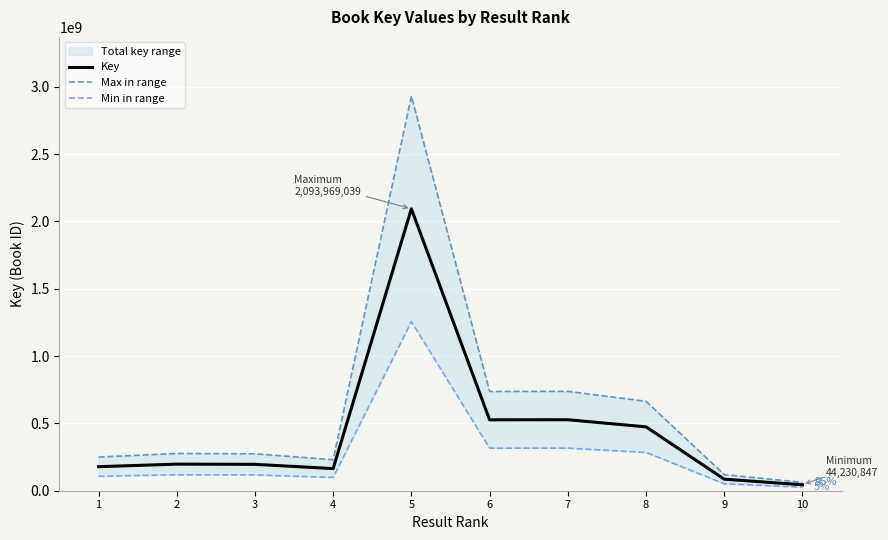

What is the difference between the maximum and minimum values in the Min in range series?

1229842915.2